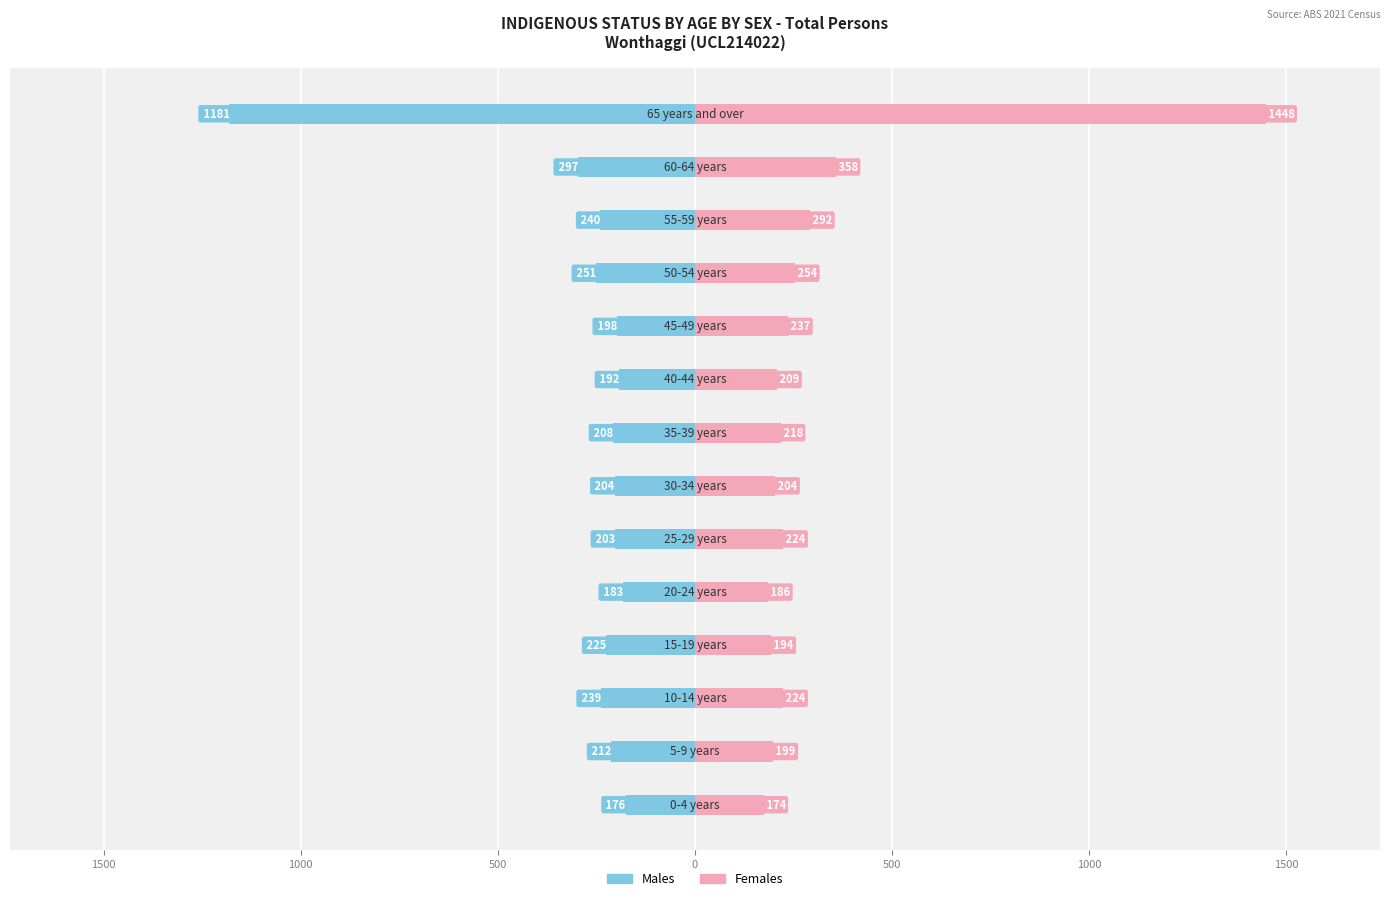

What is the difference between the maximum and minimum values in the Males series?

1005